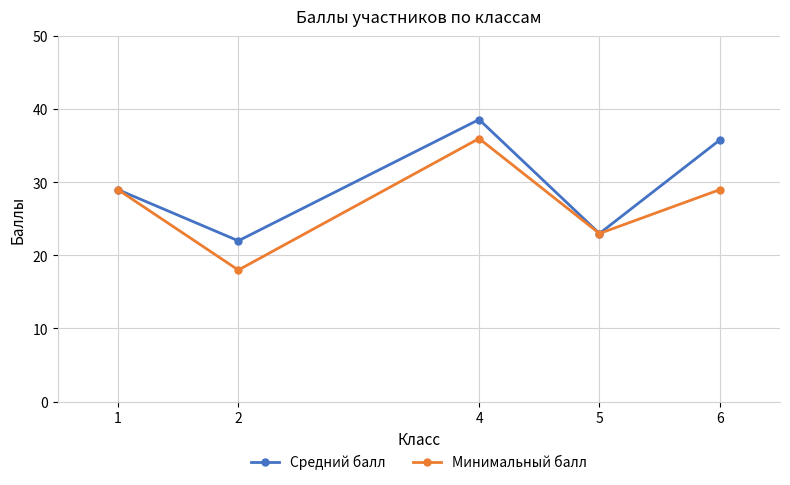

What is the sum of all Минимальный балл values?

135.0